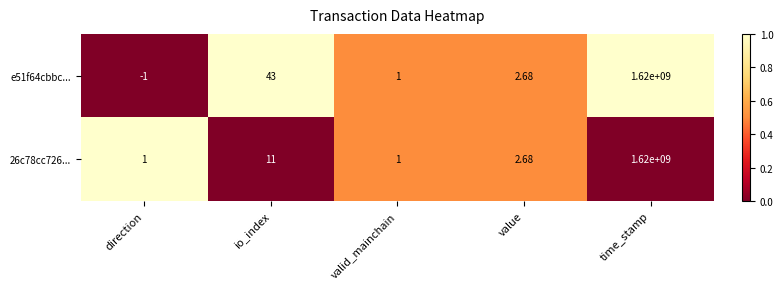

Which category has the lowest value across all series?

direction